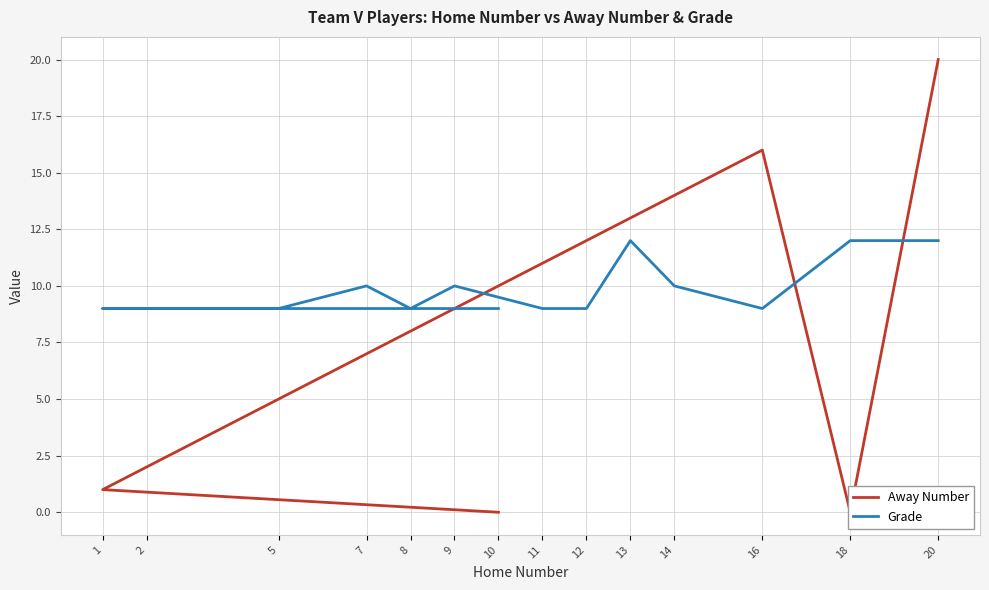

What are all the series names shown in the legend?

Away Number, Grade